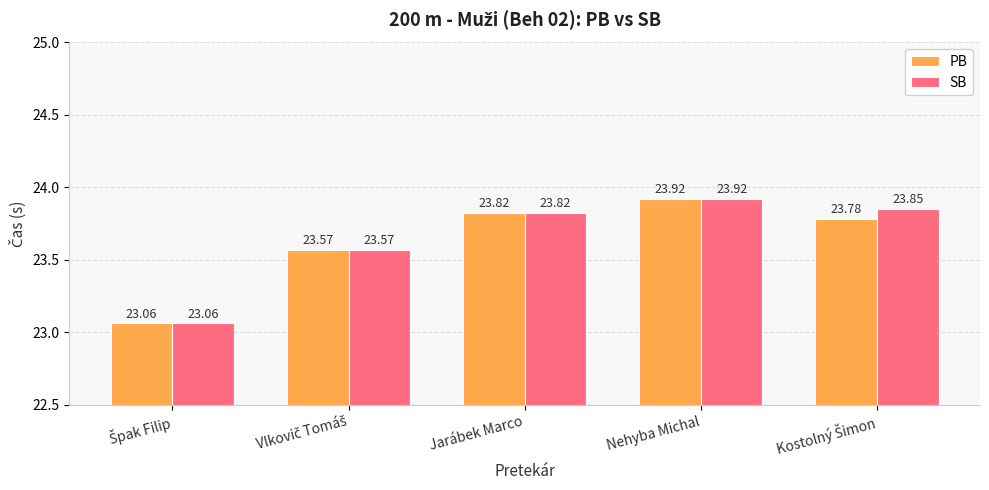

At how many categories does at least one series exceed 23?

5